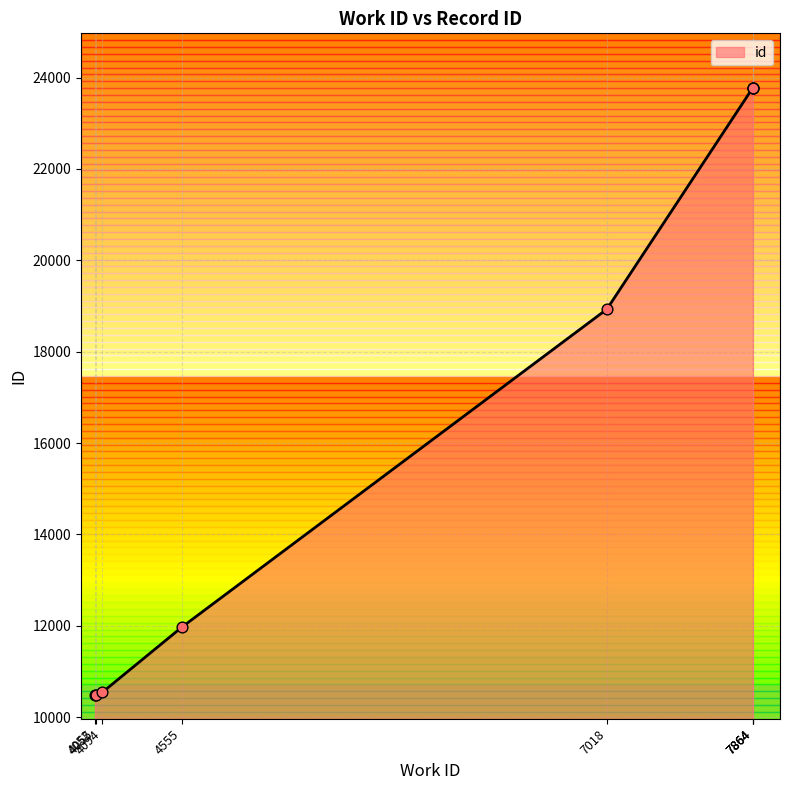

What is the ratio of the value at 4555 to the value at 4052?

1.1